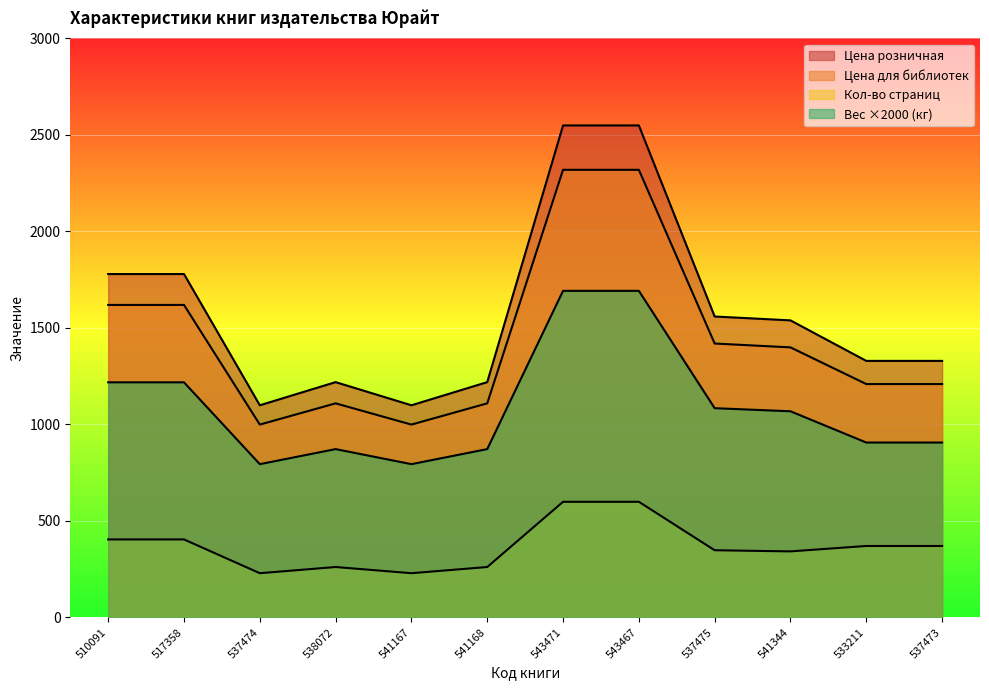

What position from the left is 537473?

12